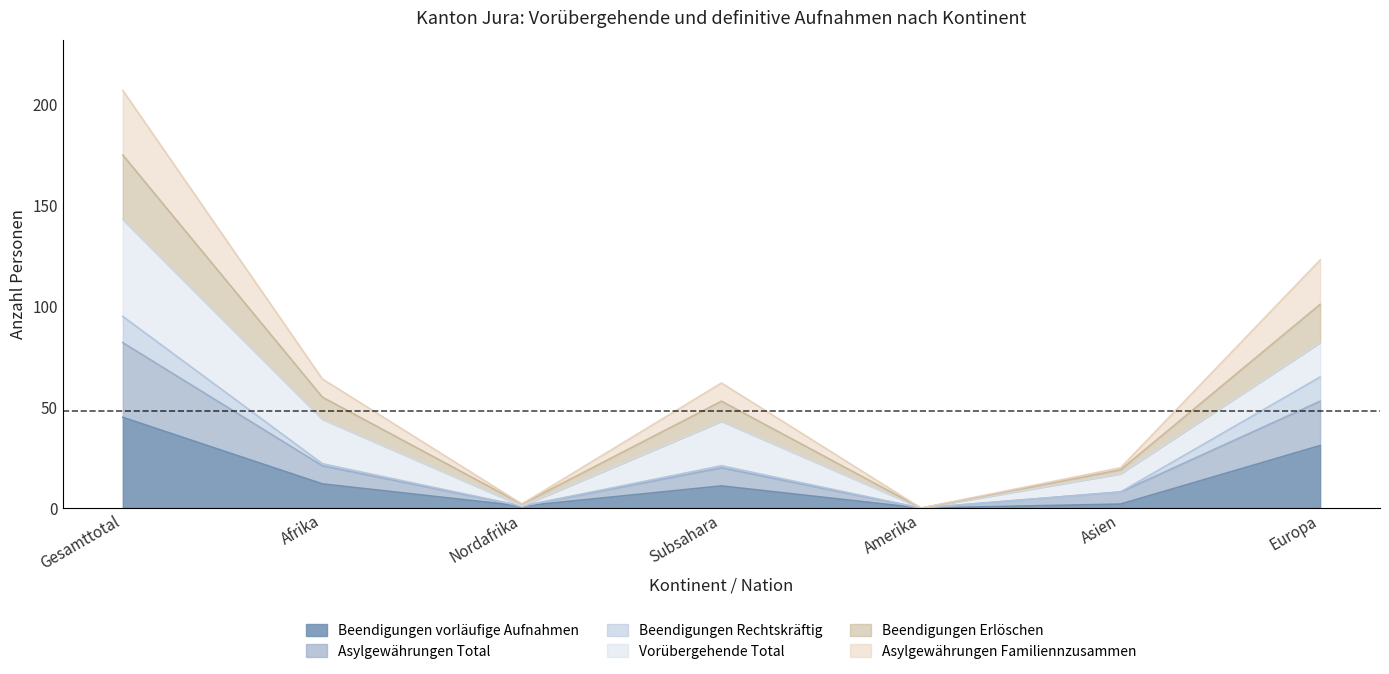

What is the difference between the highest and lowest values at Afrika?

52